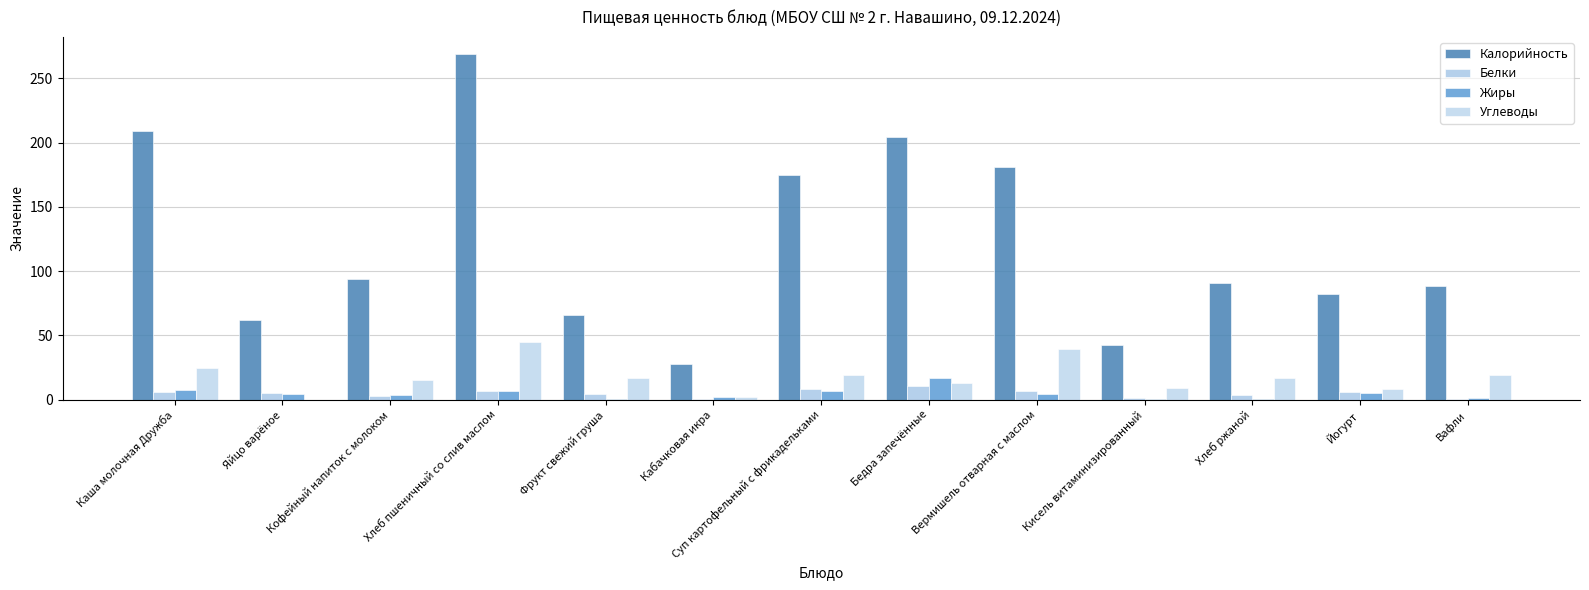

How many groups of bars are there?

13